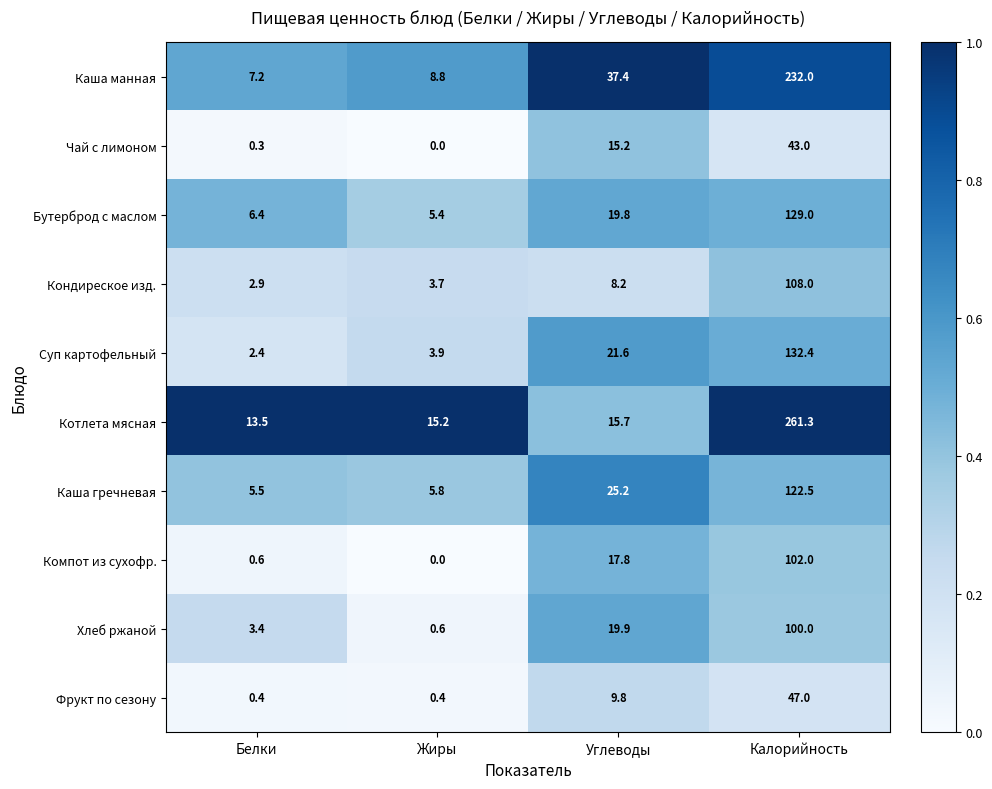

At which category is the sum across all series the highest?

Калорийность